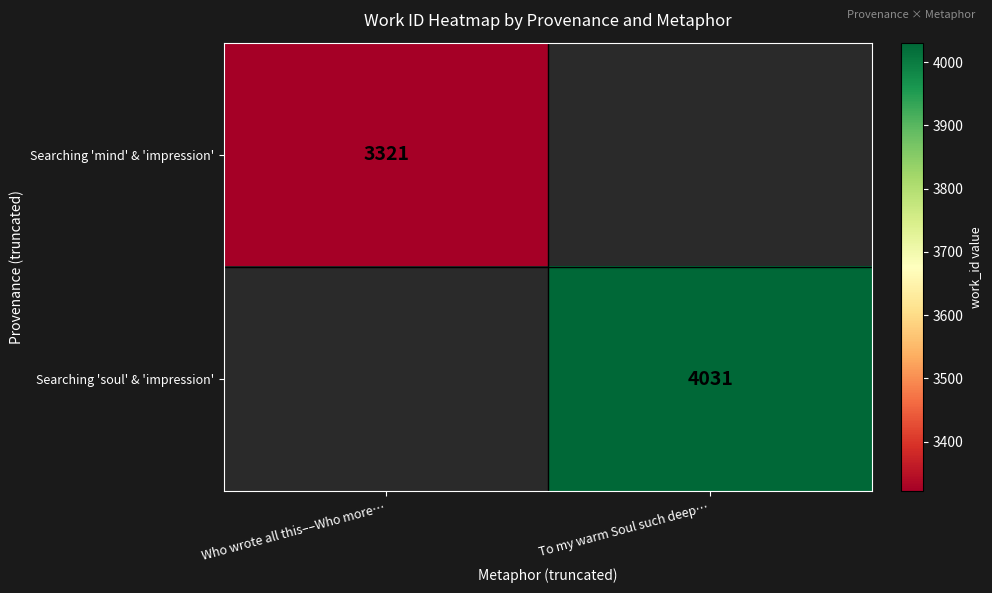

True or false: Searching 'soul' & 'impression' has a value of 4031 at To my warm Soul such deep….

True